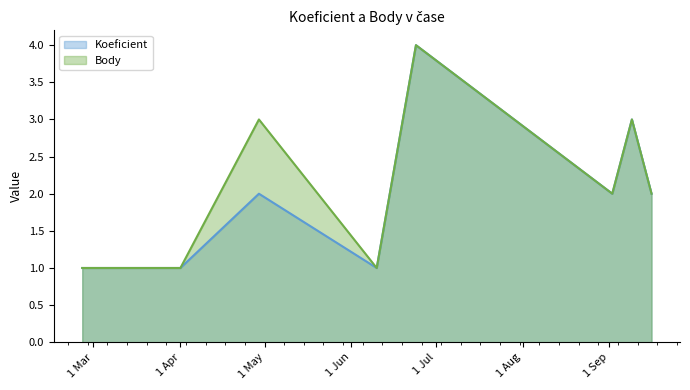

What is the maximum value shown in the chart?

4